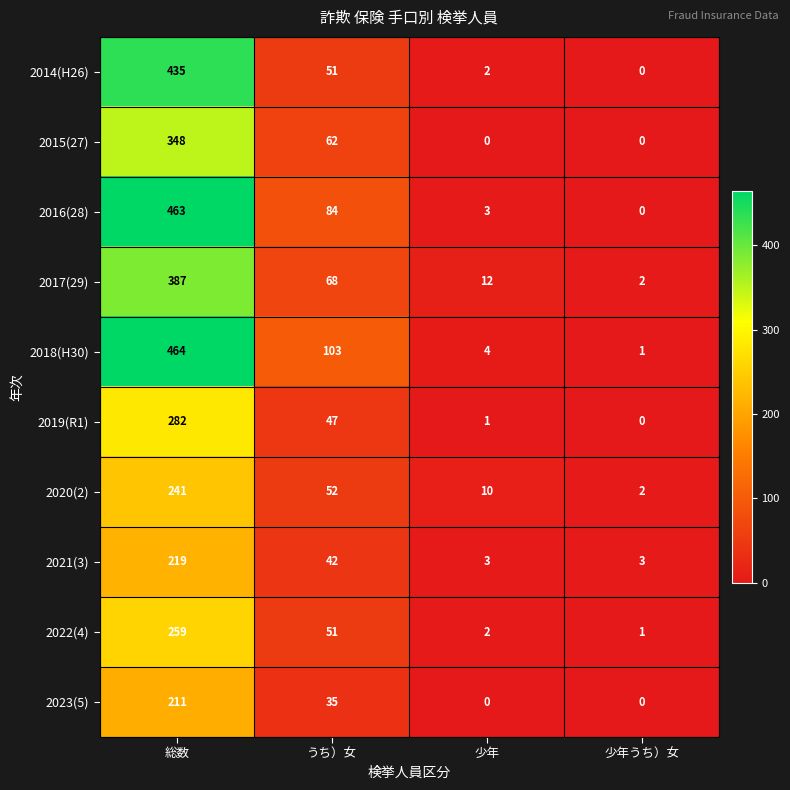

Which series has the largest total across all categories?

2018(H30)